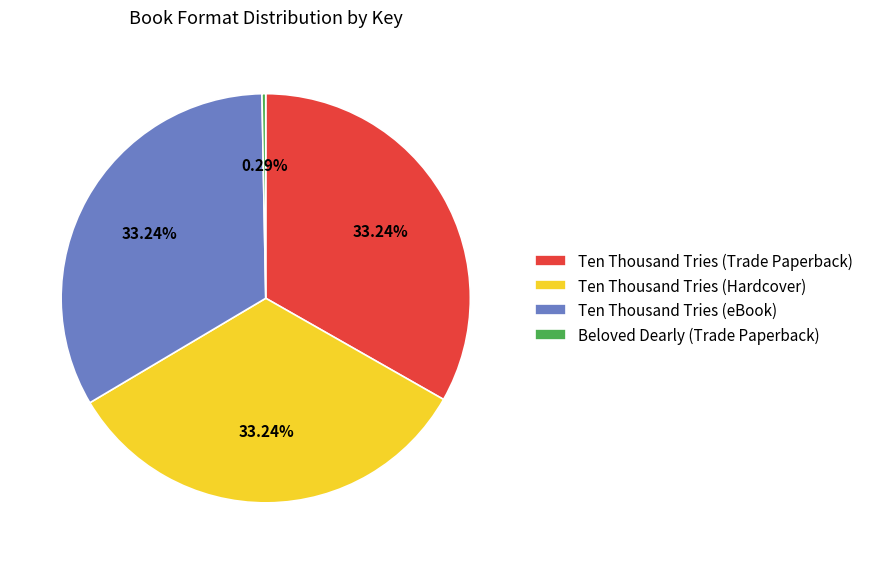

To the nearest percent, what is the difference between the largest and smallest slice percentages?

33%